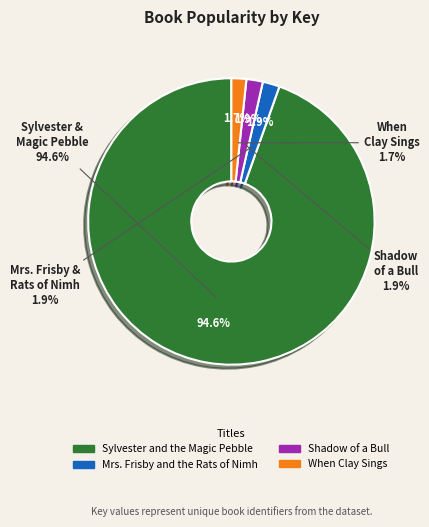

To the nearest percent, what is the combined percentage of Mrs. Frisby and the Rats of Nimh and When Clay Sings?

4%